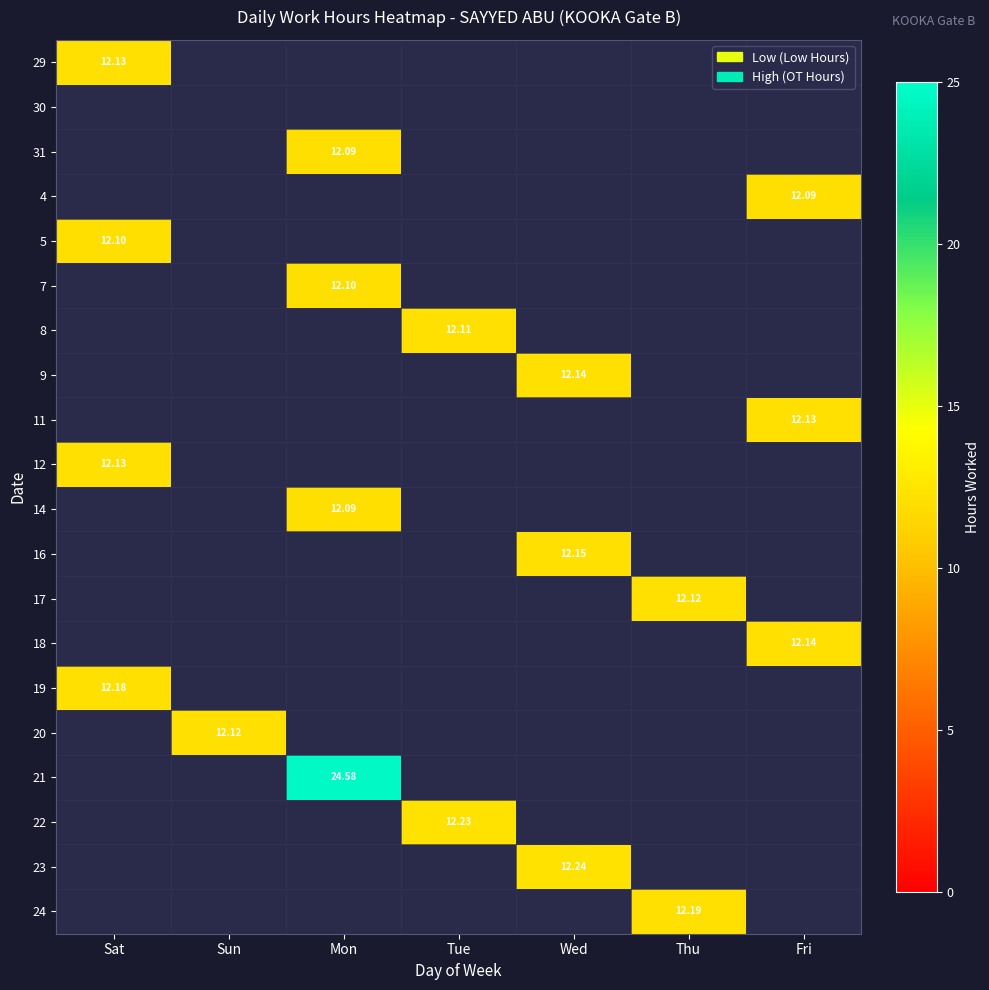

At how many categories does at least one series exceed 12?

7